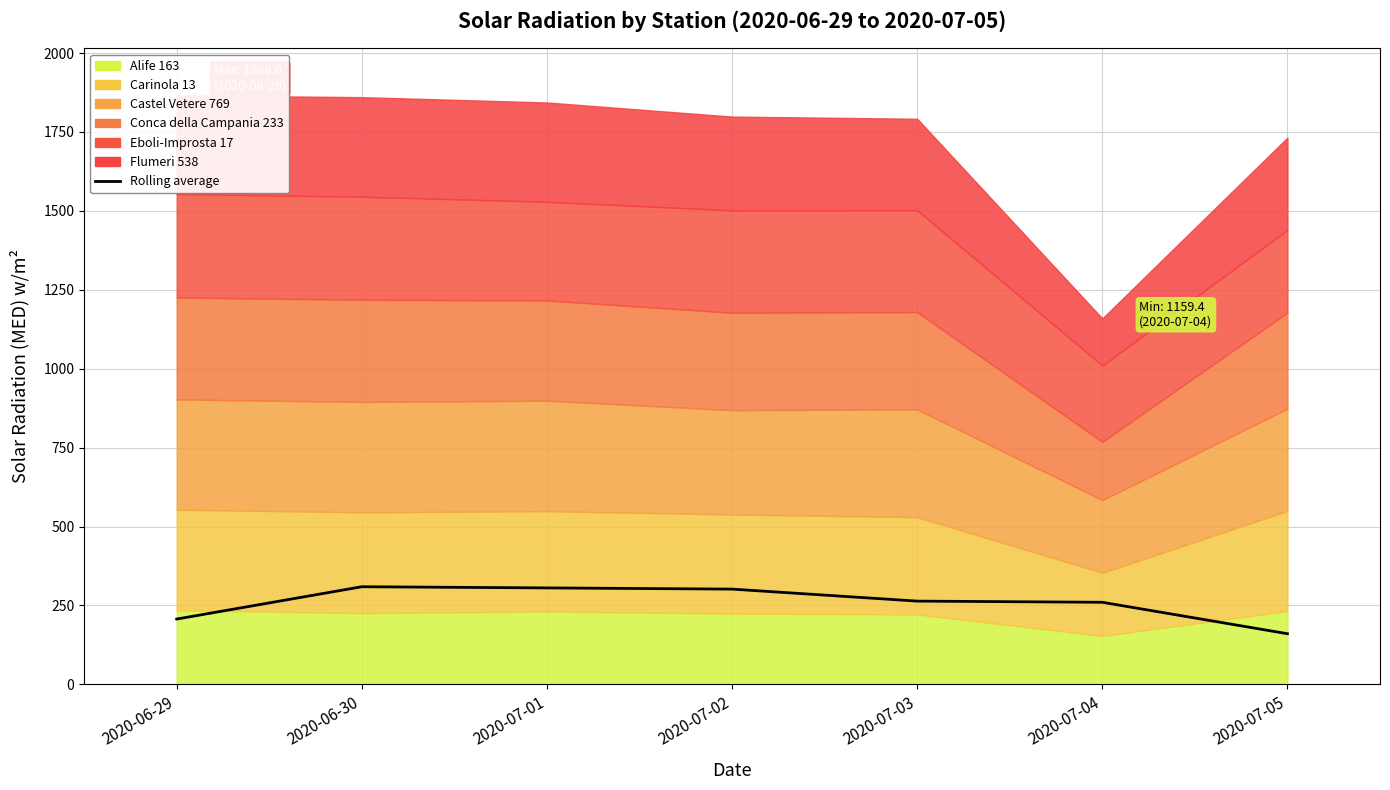

Which label corresponds to the smallest value in the chart?

2020-07-05